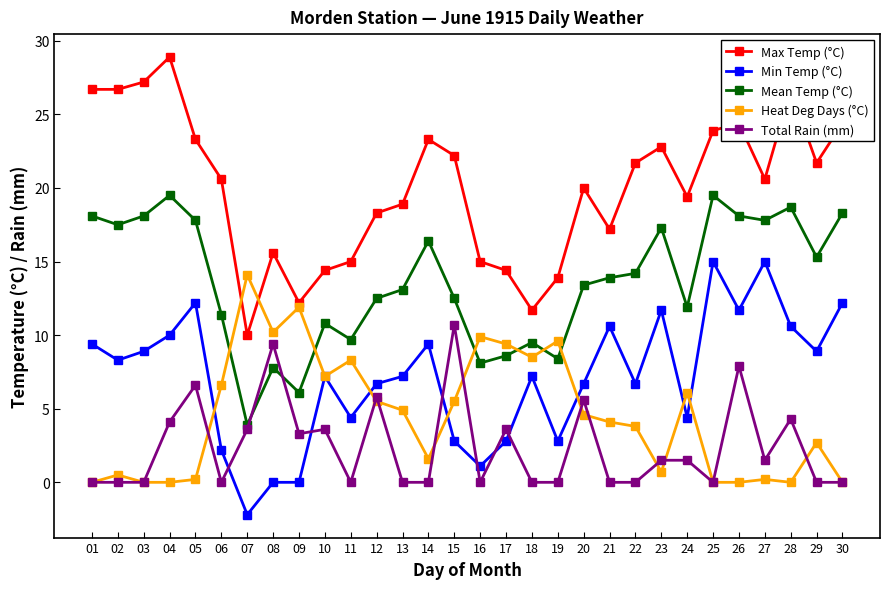

Rank the series by their maximum value, from lowest to highest.

Total Rain (mm), Heat Deg Days (°C), Min Temp (°C), Mean Temp (°C), Max Temp (°C)